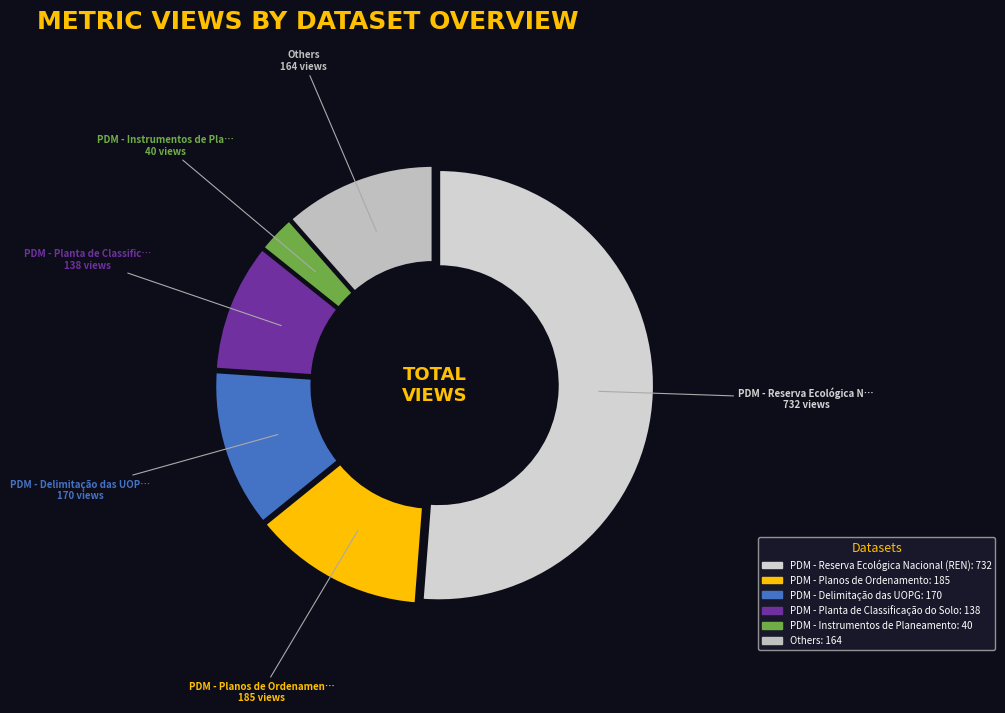

How many segments does this pie chart have?

6